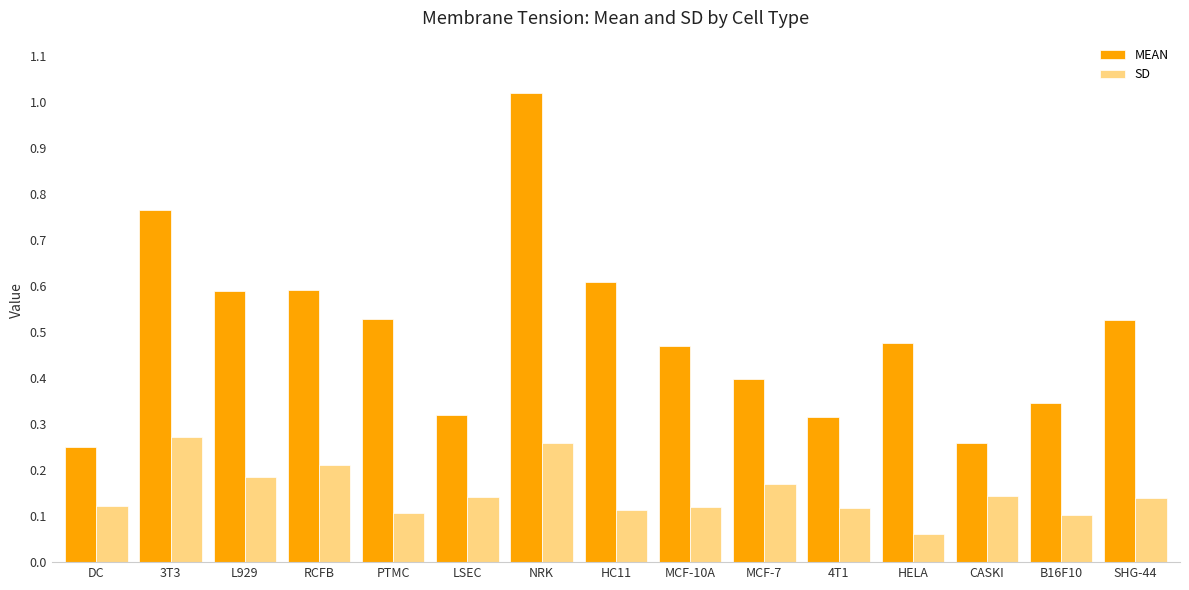

Which series has the largest range (max minus min)?

MEAN